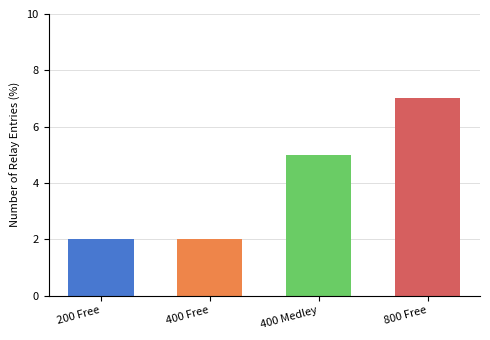

Rank the categories by value from lowest to highest.

200 Free, 400 Free, 400 Medley, 800 Free